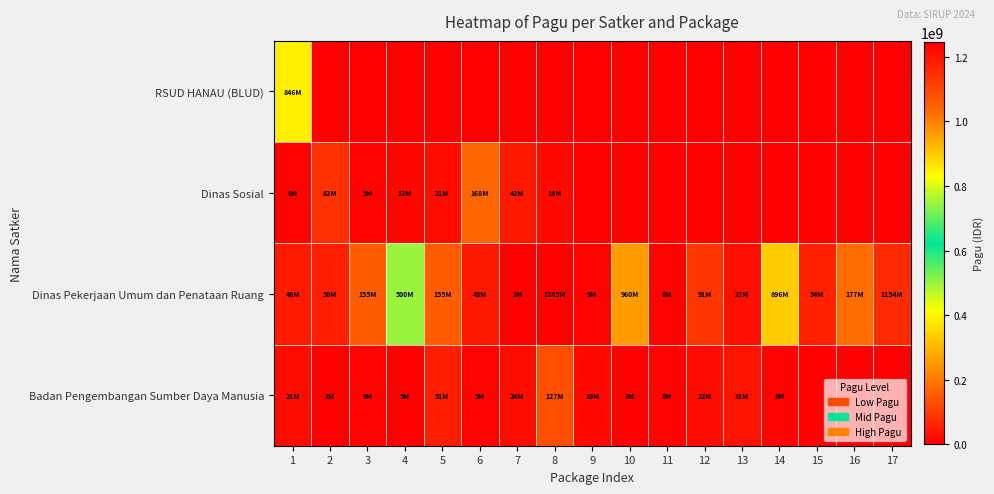

How many data points does each series have?

17